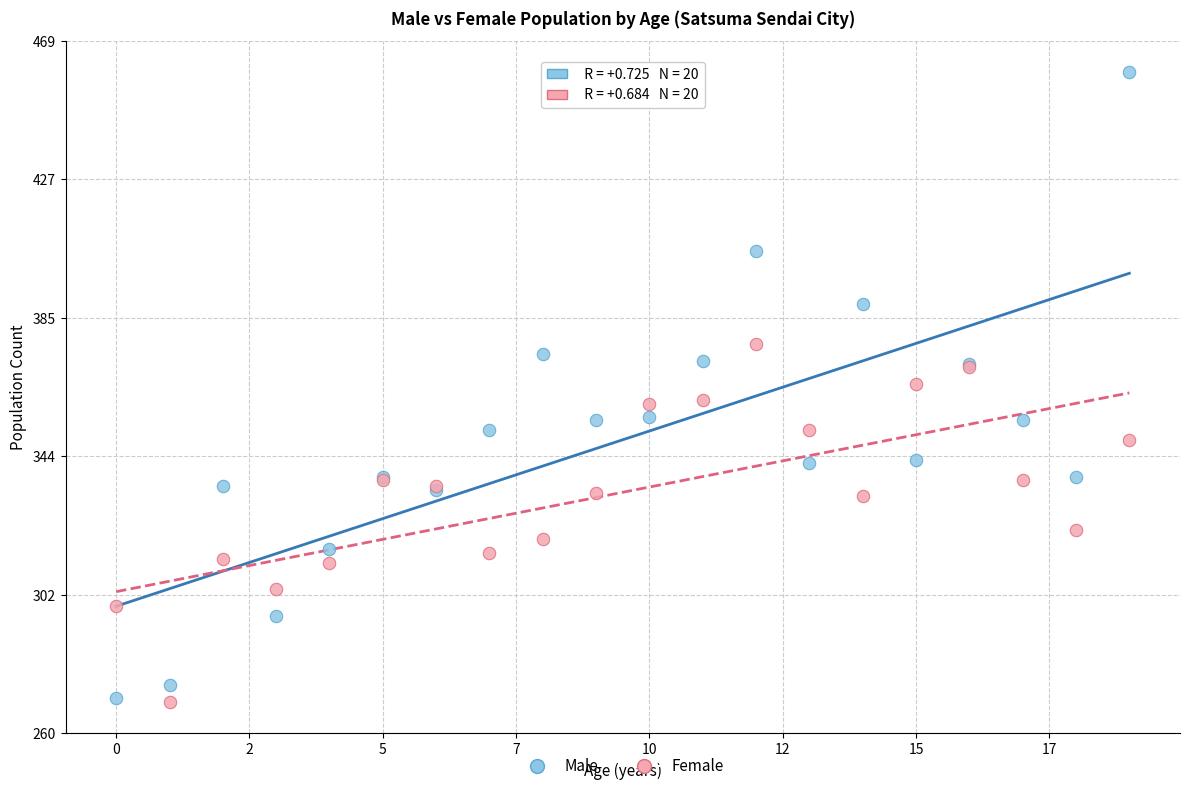

Which series has the widest spread of Y values?

Male